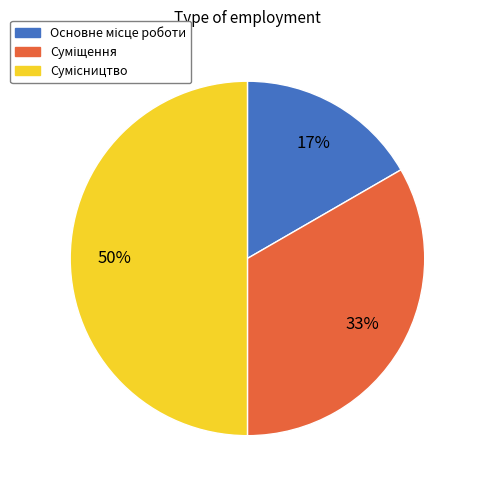

Count the number of slices in the pie.

3